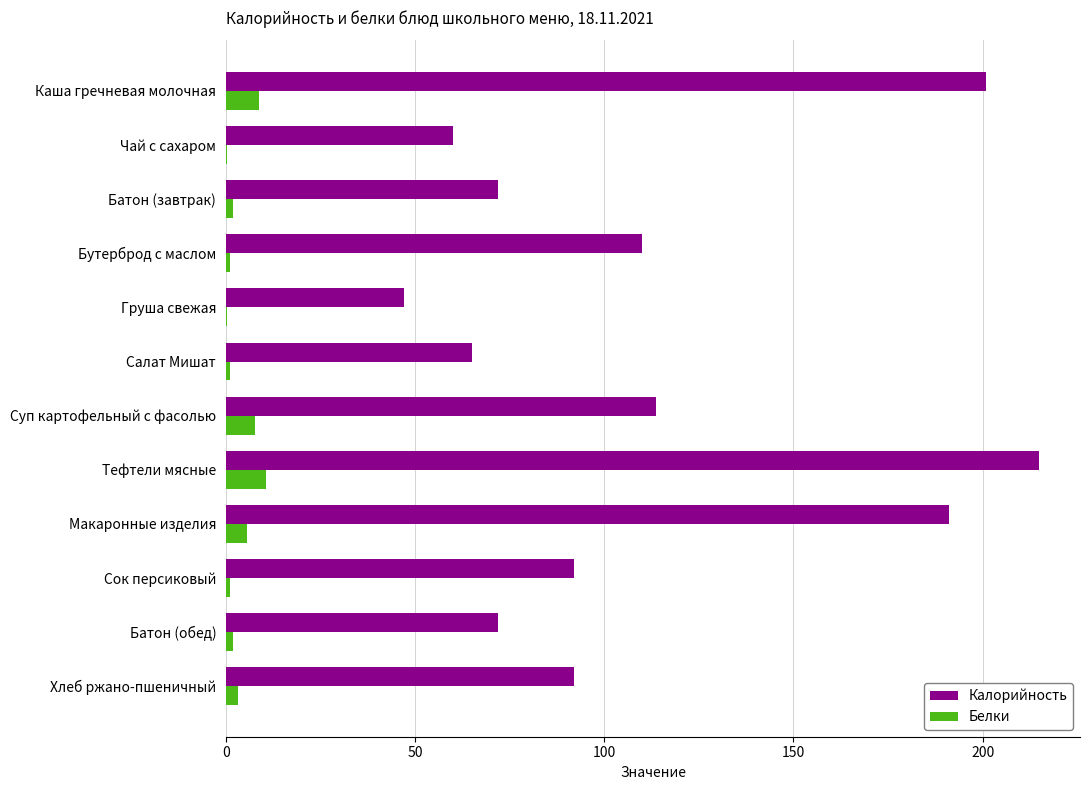

At which label is Калорийность closest to 131?

Суп картофельный с фасолью